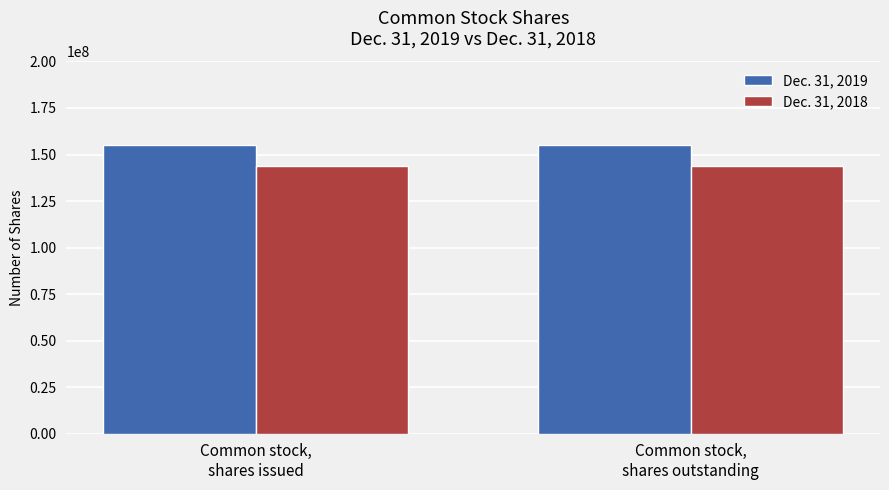

Reading right to left, what are all the values shown in this chart?

Dec. 31, 2019: Common stock,
shares outstanding=155275300	Common stock,
shares issued=155275300
Dec. 31, 2018: Common stock,
shares outstanding=143853597	Common stock,
shares issued=143853597